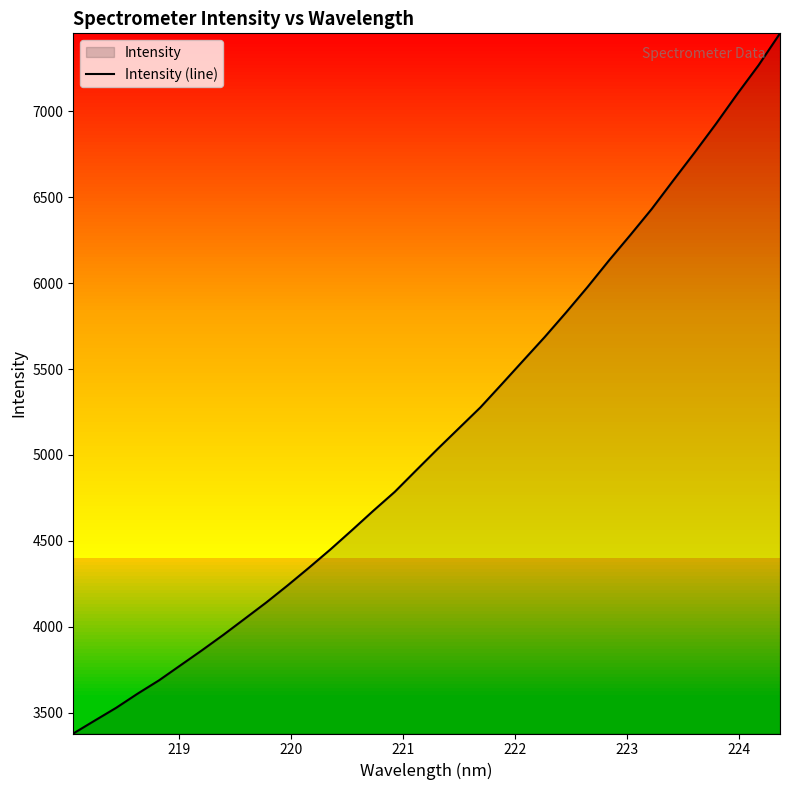

What is the minimum value shown in the chart?

3378.0